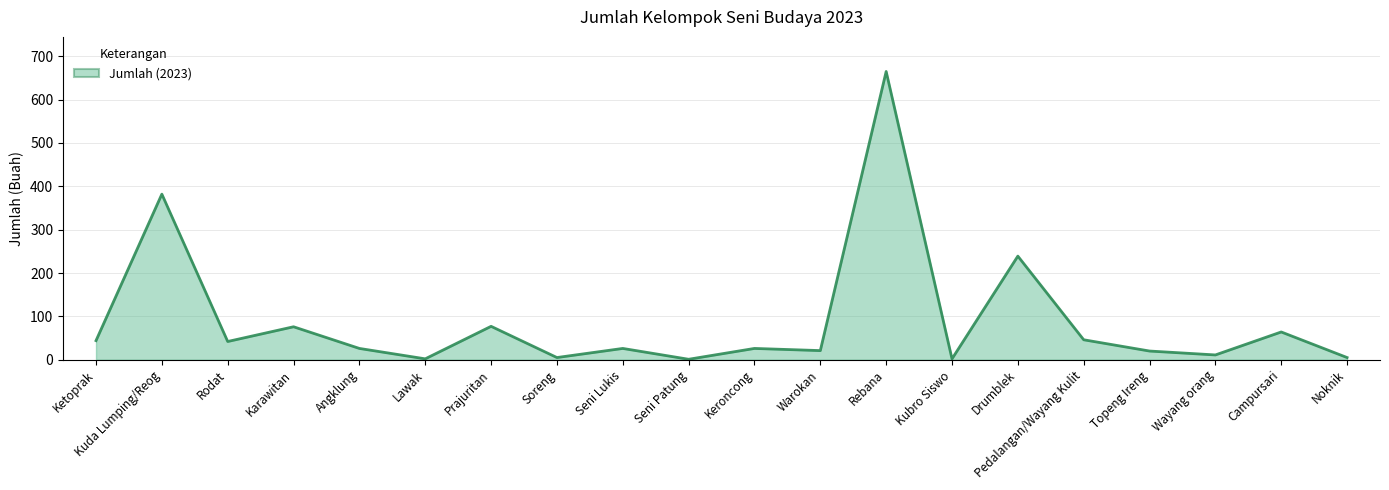

At which category does the data reach its first local valley?

Rodat